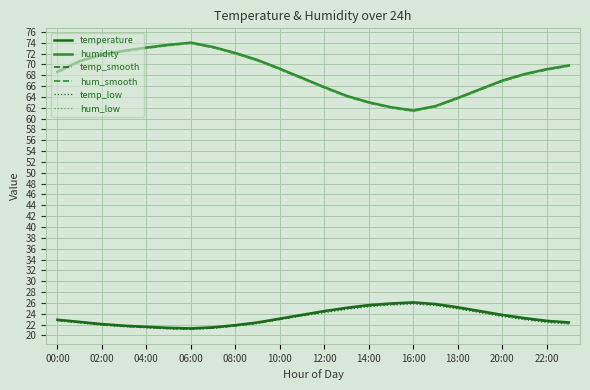

True or false: hum_low and temp_low intersect in this chart.

False